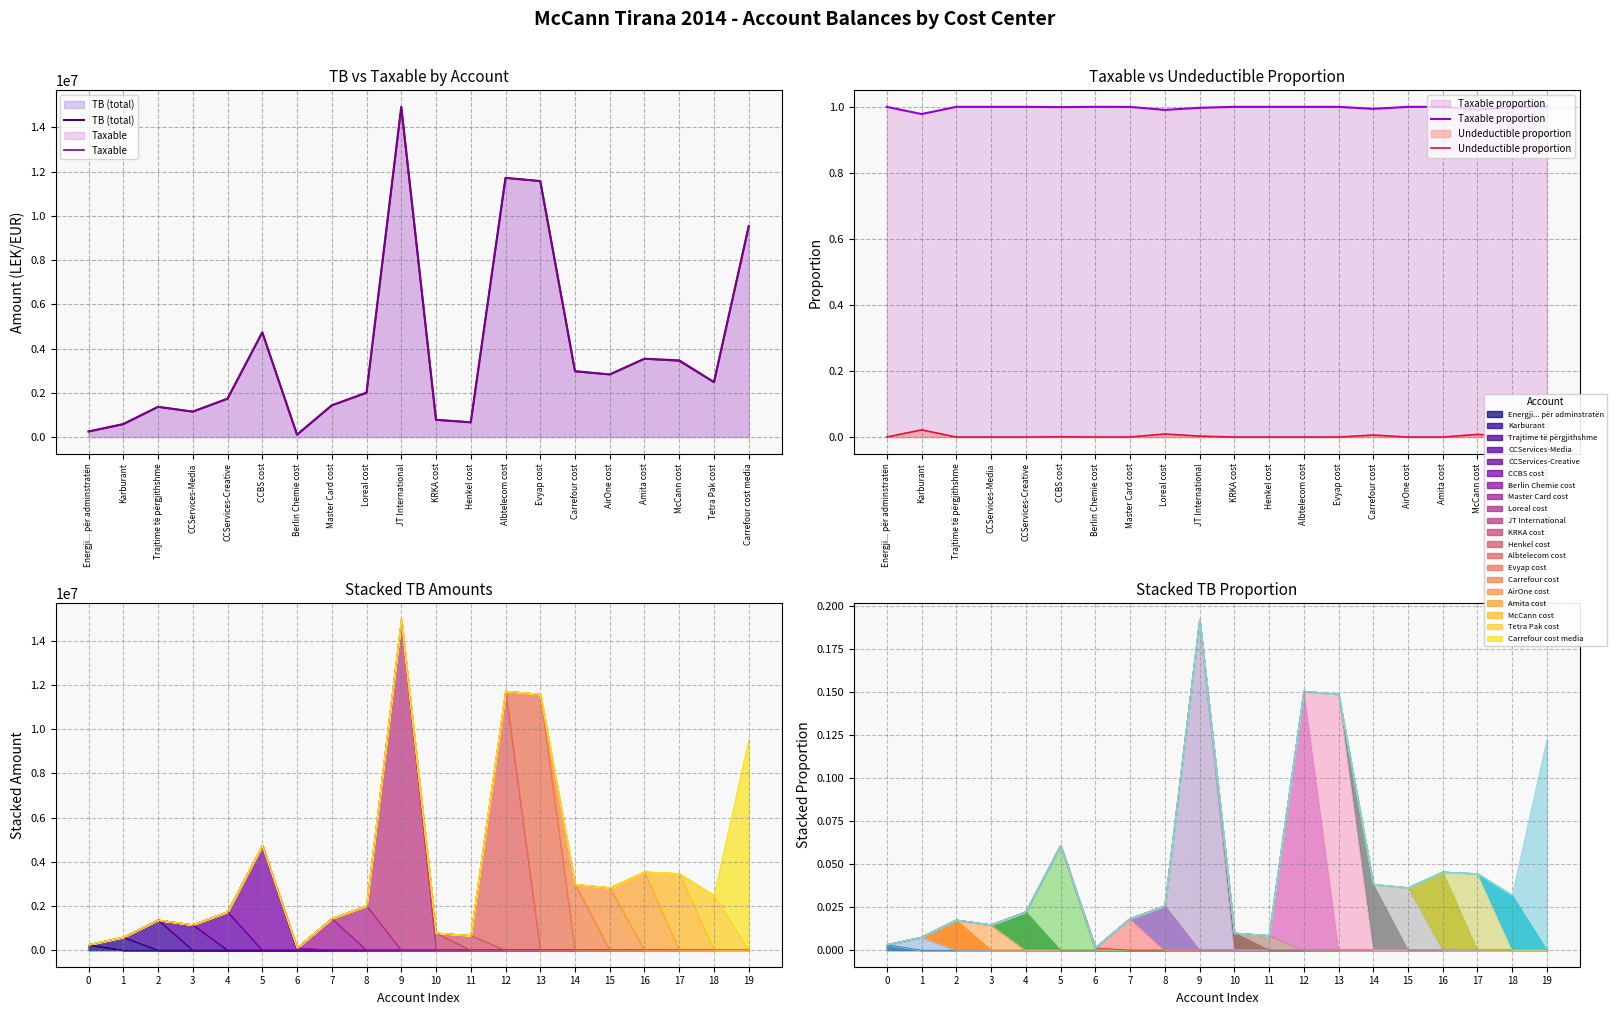

Count the number of categories in the chart.

20